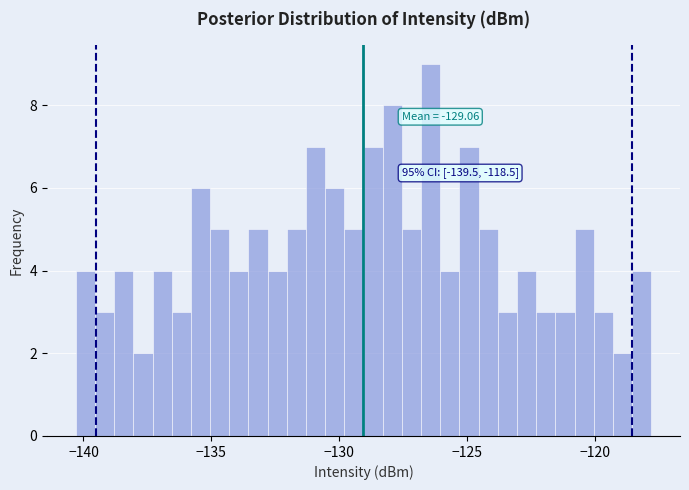

Read against the x-axis, roughly where is the centre of the tallest bar?

-126.5